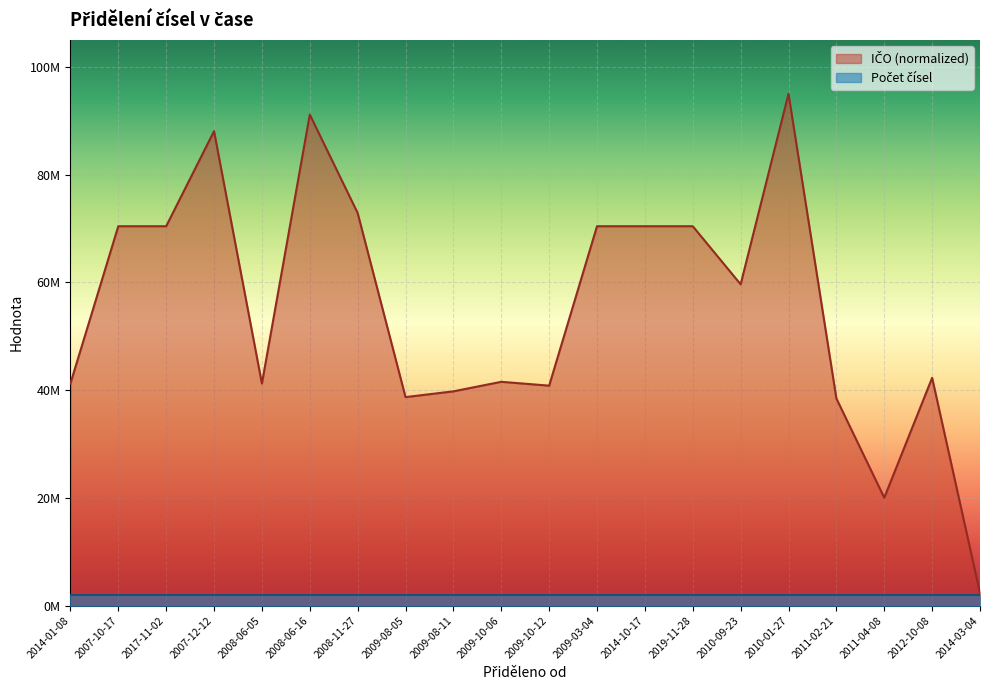

Between 2011-02-21 and 2010-01-27, which is larger?

2010-01-27